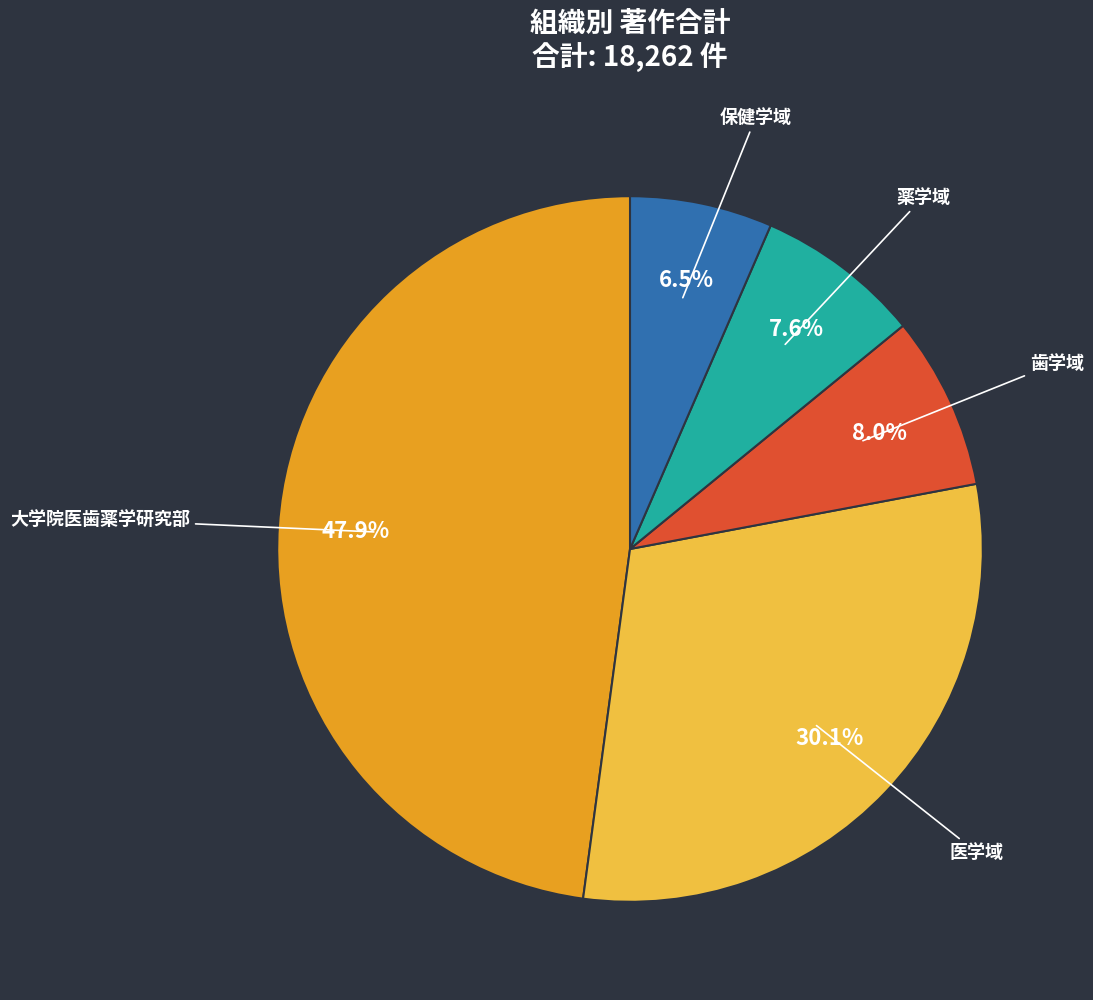

To the nearest percent, what percentage of the pie is 薬学域?

8%